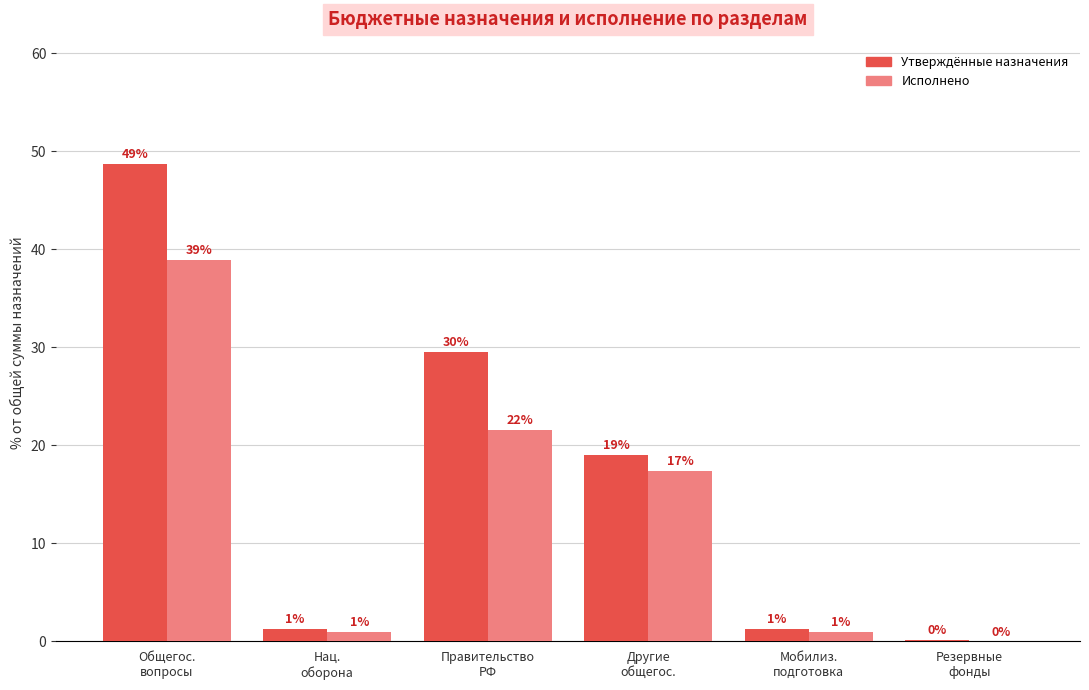

Does the chart contain stacked bars?

No